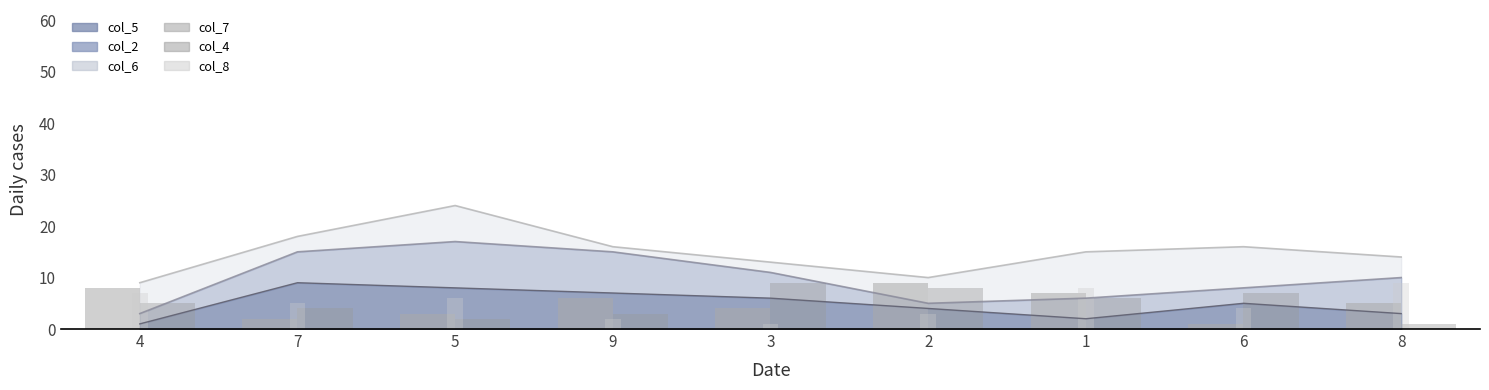

What is the lowest value of the col_2_line series?

3